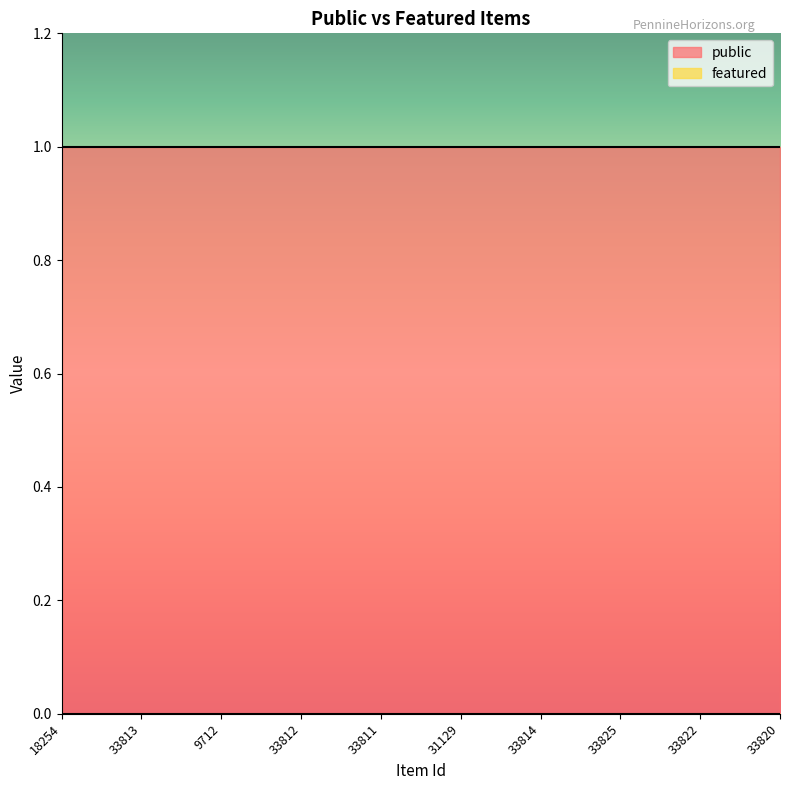

What is the label of the 1st point from the left?

18254